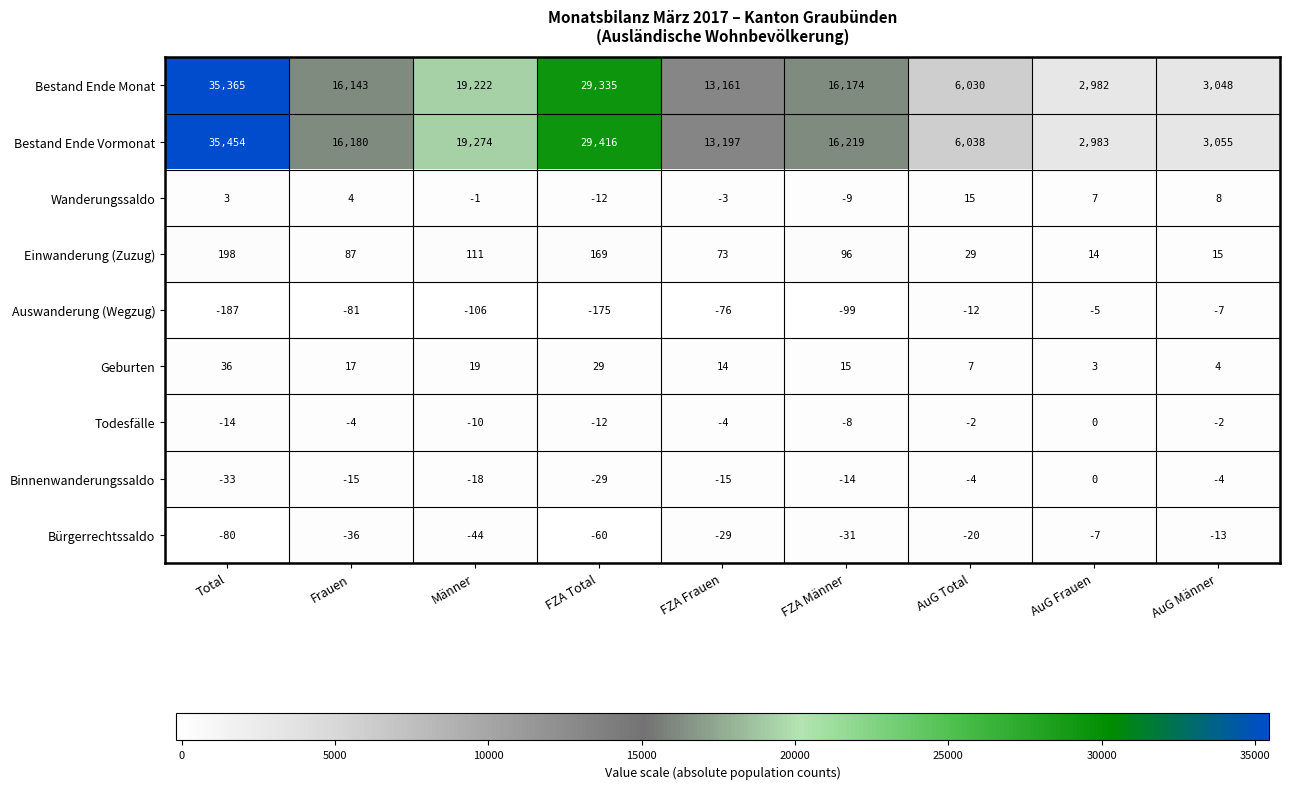

What is the minimum value shown in the chart?

-187